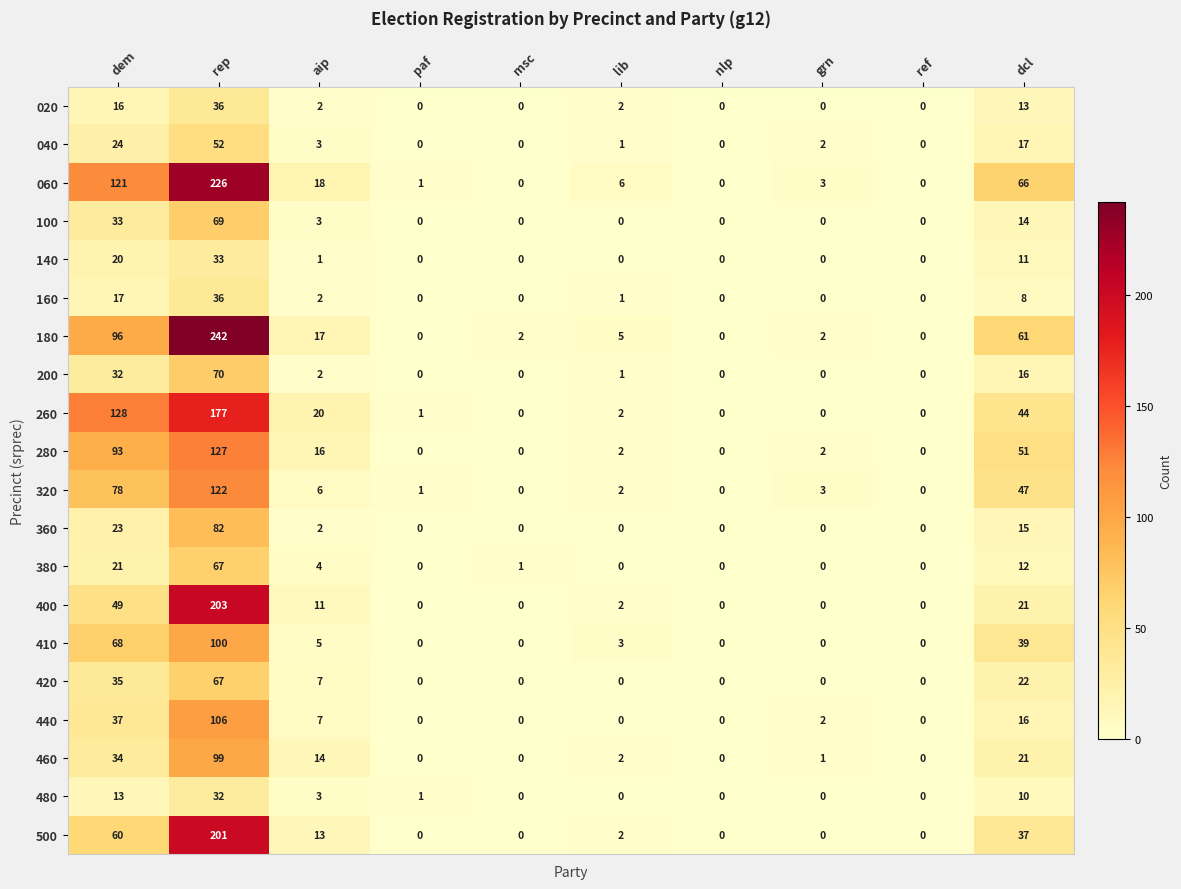

The 020 series shows 0 at msc. True or false?

True